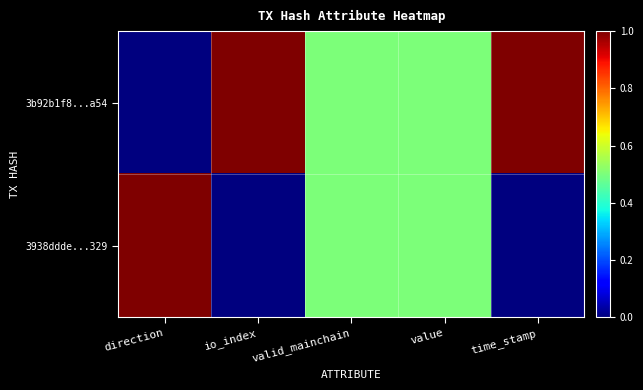

Which series changed the most between direction and io_index?

3b92b1f8...a54